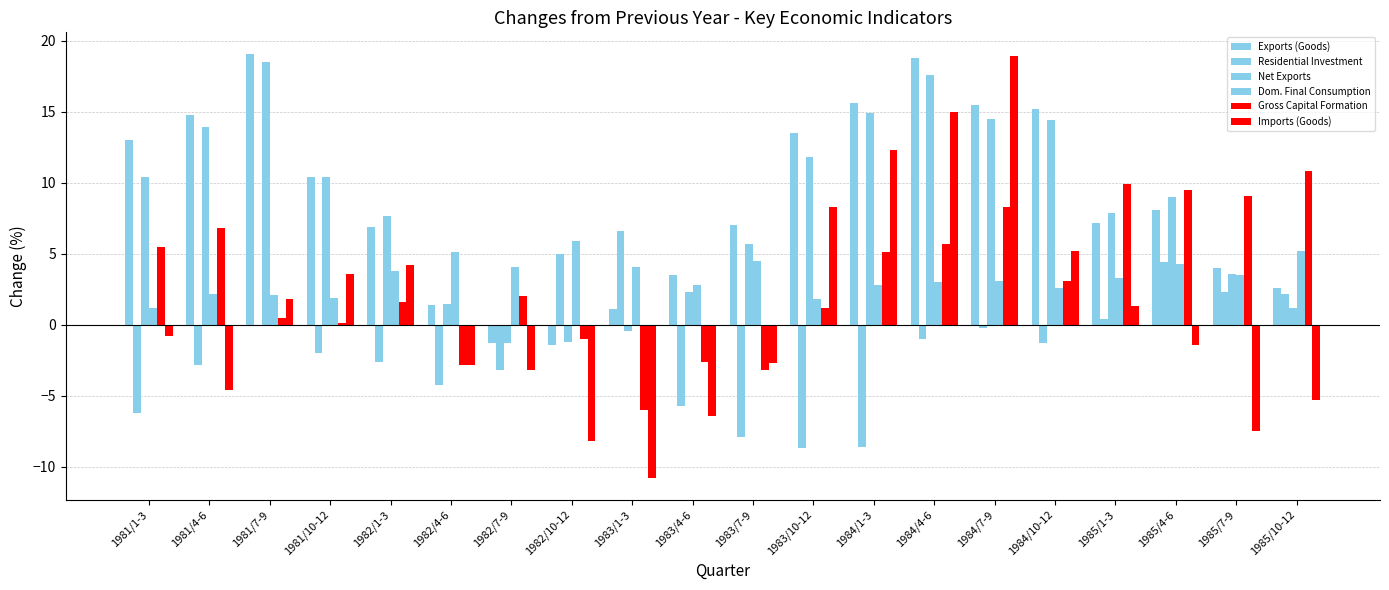

At which label is Dom. Final Consumption closest to 3?

1984/4-6